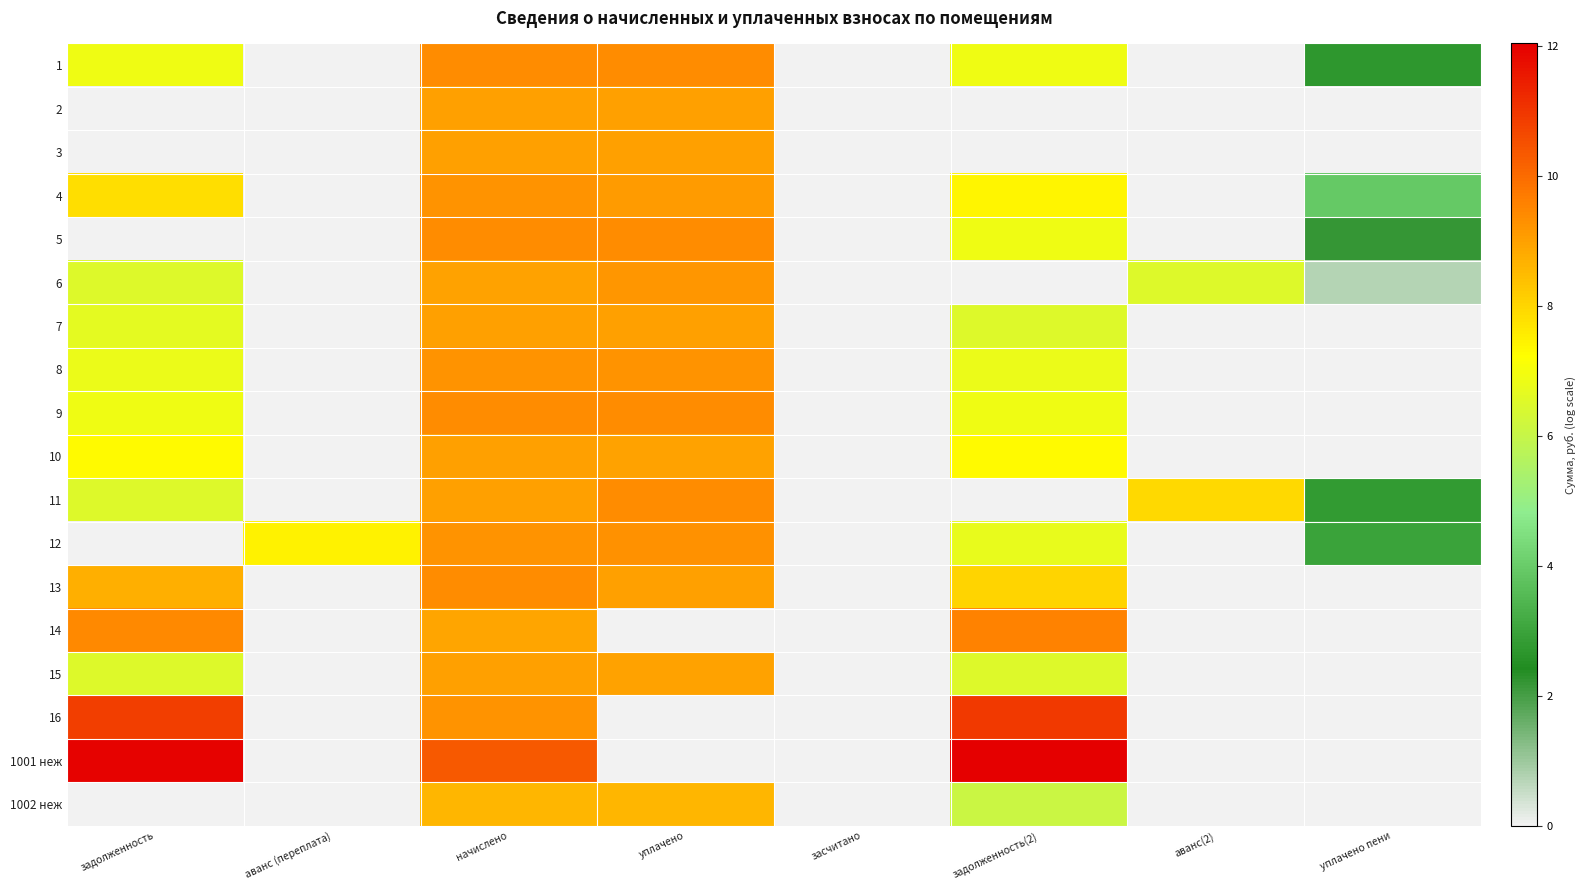

Reading left to right, extract all data points from this chart.

1: задолженность=6.9	аванс (переплата)=0.0	начислено=9.4	уплачено=9.4	засчитано=0.0	задолженность(2)=6.9	аванс(2)=0.0	уплачено пени=2.7
2: задолженность=0.0	аванс (переплата)=0.0	начислено=9.0	уплачено=9.0	засчитано=0.0	задолженность(2)=0.0	аванс(2)=0.0	уплачено пени=0.0
3: задолженность=0.0	аванс (переплата)=0.0	начислено=9.0	уплачено=9.0	засчитано=0.0	задолженность(2)=0.0	аванс(2)=0.0	уплачено пени=0.0
4: задолженность=7.8	аванс (переплата)=0.0	начислено=9.2	уплачено=9.1	засчитано=0.0	задолженность(2)=7.4	аванс(2)=0.0	уплачено пени=3.9
5: задолженность=0.0	аванс (переплата)=0.0	начислено=9.4	уплачено=9.4	засчитано=0.0	задолженность(2)=6.9	аванс(2)=0.0	уплачено пени=2.2
6: задолженность=6.5	аванс (переплата)=0.0	начислено=9.0	уплачено=9.2	засчитано=0.0	задолженность(2)=0.0	аванс(2)=6.5	уплачено пени=0.8
7: задолженность=6.6	аванс (переплата)=0.0	начислено=9.0	уплачено=9.0	засчитано=0.0	задолженность(2)=6.5	аванс(2)=0.0	уплачено пени=0.0
8: задолженность=6.8	аванс (переплата)=0.0	начислено=9.3	уплачено=9.3	засчитано=0.0	задолженность(2)=6.8	аванс(2)=0.0	уплачено пени=0.0
9: задолженность=6.9	аванс (переплата)=0.0	начислено=9.4	уплачено=9.4	засчитано=0.0	задолженность(2)=6.9	аванс(2)=0.0	уплачено пени=0.0
10: задолженность=7.3	аванс (переплата)=0.0	начислено=9.0	уплачено=9.0	засчитано=0.0	задолженность(2)=7.3	аванс(2)=0.0	уплачено пени=0.0
11: задолженность=6.5	аванс (переплата)=0.0	начислено=9.0	уплачено=9.4	засчитано=0.0	задолженность(2)=0.0	аванс(2)=7.9	уплачено пени=2.8
12: задолженность=0.0	аванс (переплата)=7.4	начислено=9.2	уплачено=9.3	засчитано=0.0	задолженность(2)=6.8	аванс(2)=0.0	уплачено пени=3.0
13: задолженность=8.7	аванс (переплата)=0.0	начислено=9.4	уплачено=9.0	засчитано=0.0	задолженность(2)=8.0	аванс(2)=0.0	уплачено пени=0.0
14: задолженность=9.4	аванс (переплата)=0.0	начислено=8.9	уплачено=0.0	засчитано=0.0	задолженность(2)=9.6	аванс(2)=0.0	уплачено пени=0.0
15: задолженность=6.5	аванс (переплата)=0.0	начислено=9.0	уплачено=9.0	засчитано=0.0	задолженность(2)=6.5	аванс(2)=0.0	уплачено пени=0.0
16: задолженность=10.9	аванс (переплата)=0.0	начислено=9.2	уплачено=0.0	засчитано=0.0	задолженность(2)=10.9	аванс(2)=0.0	уплачено пени=0.0
1001 неж: задолженность=12.0	аванс (переплата)=0.0	начислено=10.3	уплачено=0.0	засчитано=0.0	задолженность(2)=12.0	аванс(2)=0.0	уплачено пени=0.0
1002 неж: задолженность=0.0	аванс (переплата)=0.0	начислено=8.6	уплачено=8.6	засчитано=0.0	задолженность(2)=6.1	аванс(2)=0.0	уплачено пени=0.0